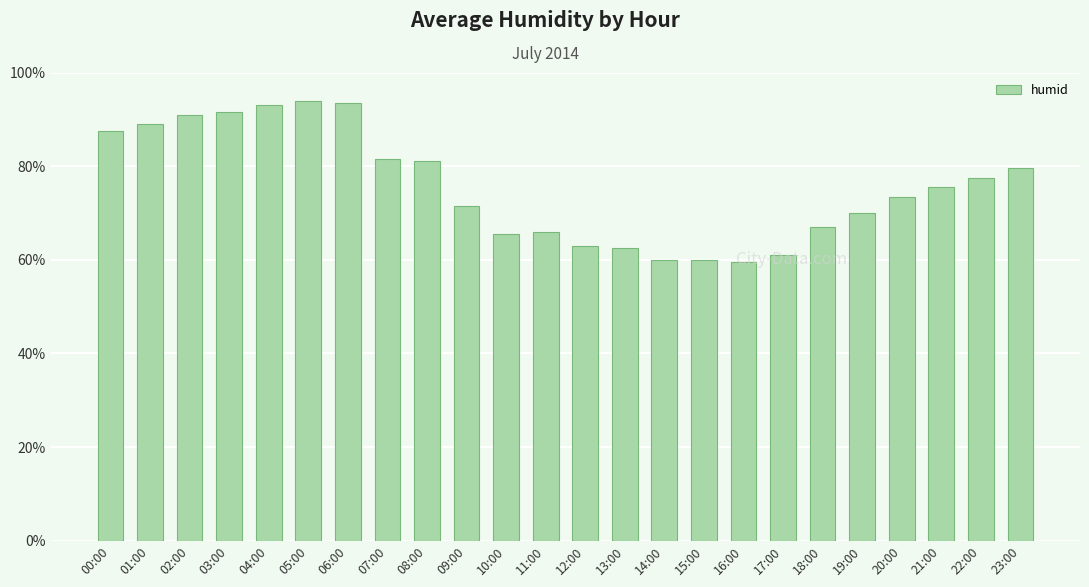

What is the average value?

75.6